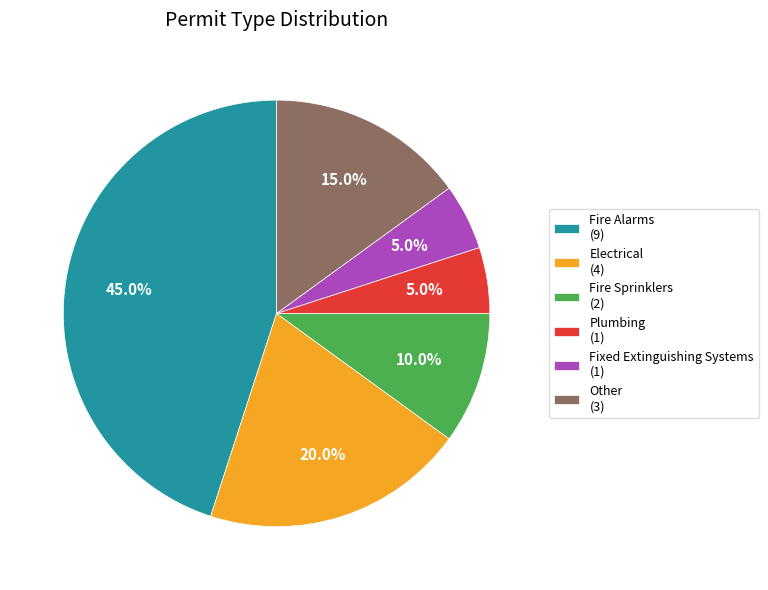

How many slices are in this pie chart?

6